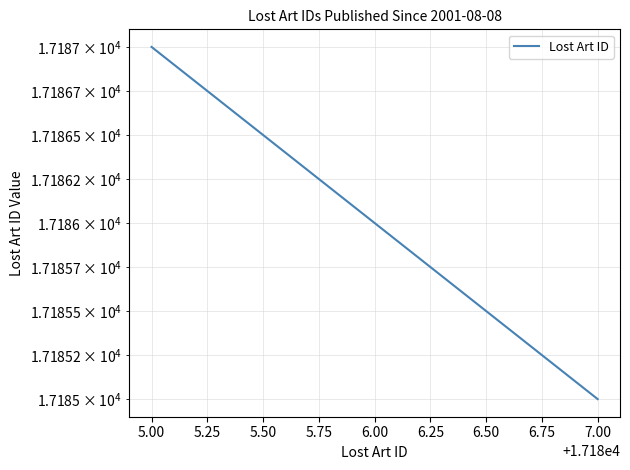

How many lines are shown in the chart?

1